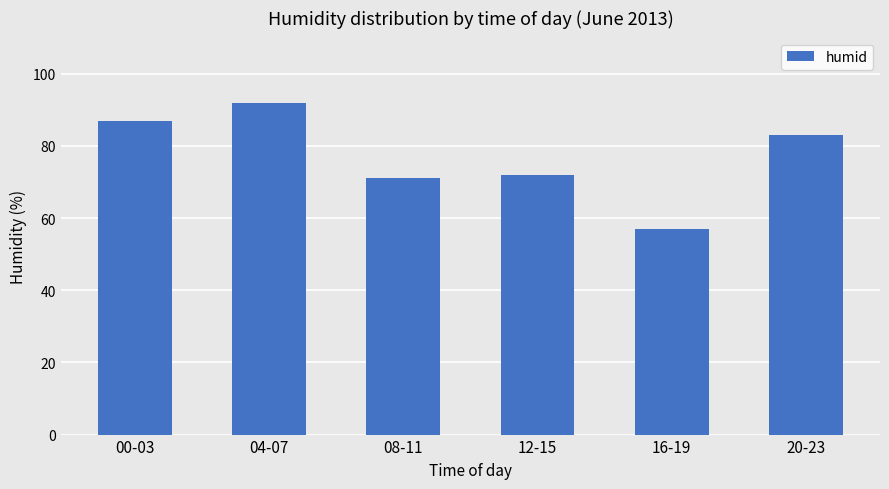

Where is the data nearest to the value 74?

12-15